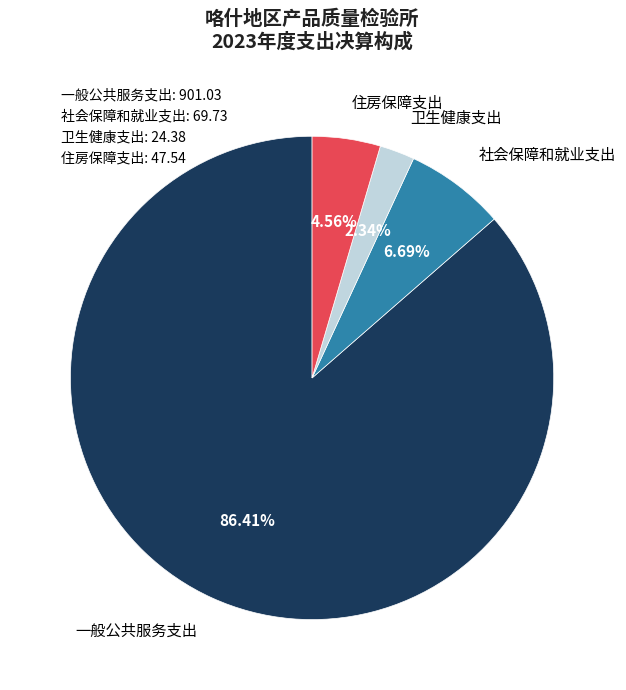

To the nearest percent, what portion does 社会保障和就业支出 represent?

7%